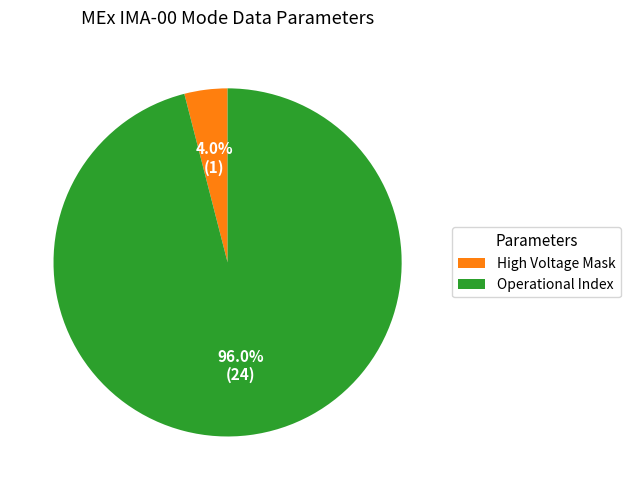

Which slice is the largest?

Operational Index